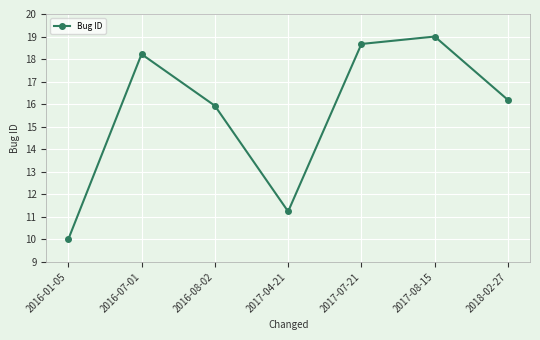

Is it true that the value at 2017-07-21 is 18.7?

True